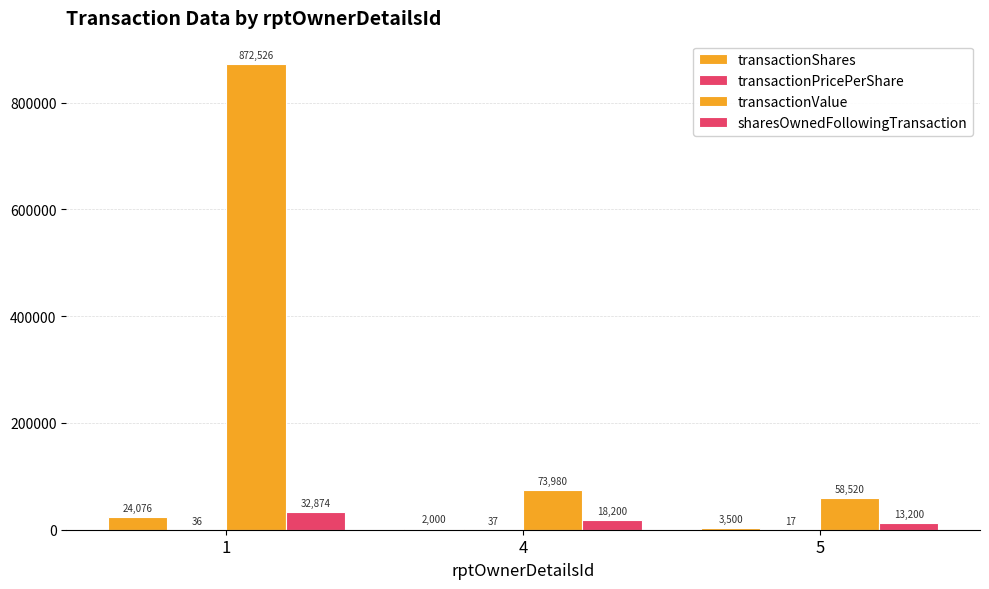

Reading left to right, list all the values displayed in this chart.

transactionShares: 24076.0	2000.0	3500.0
transactionPricePerShare: 36.2	37.0	16.7
transactionValue: 872526.0	73980.0	58520.0
sharesOwnedFollowingTransaction: 32874.0	18200.0	13200.0